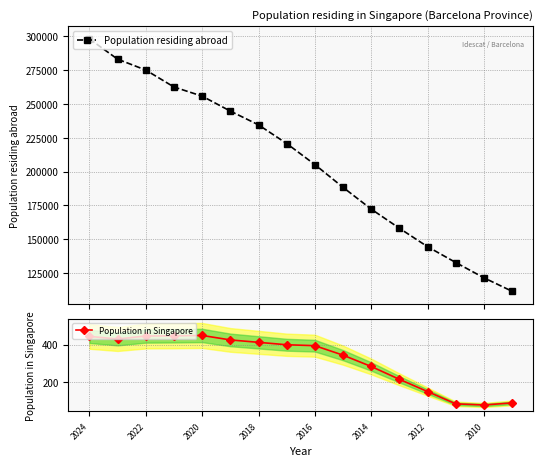

What is the maximum value for Population residing abroad?

297844